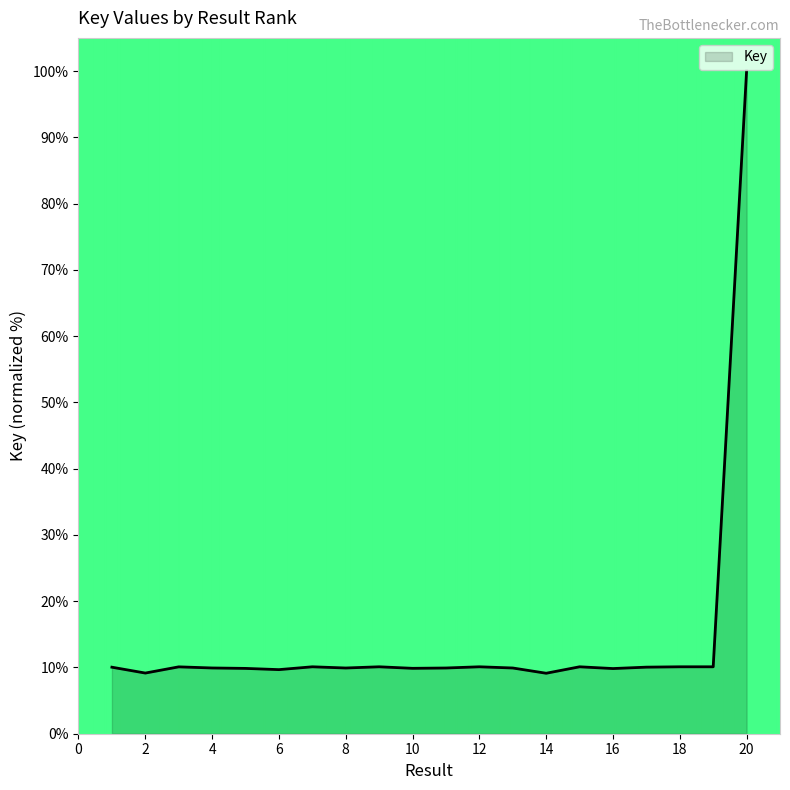

What is the minimum value shown in the chart?

9.1